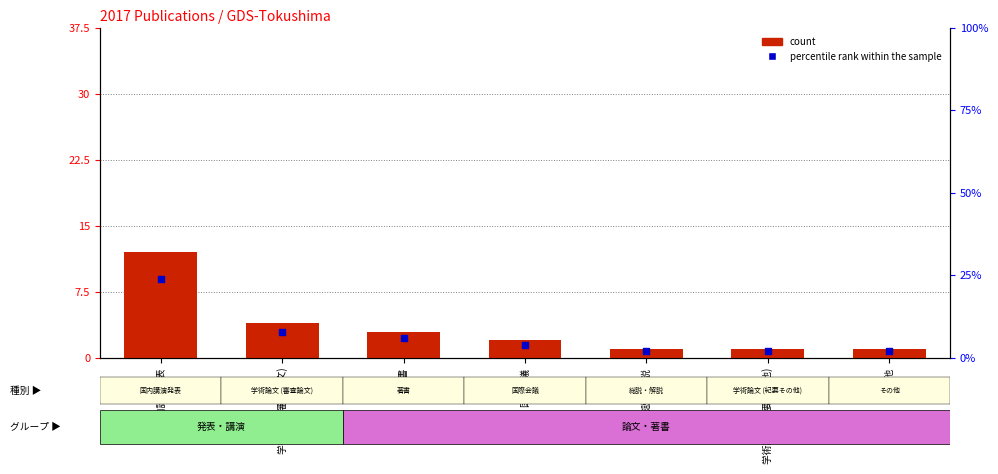

Is the value of count at 著書 greater than the value of percentile rank within the sample at 著書?

No